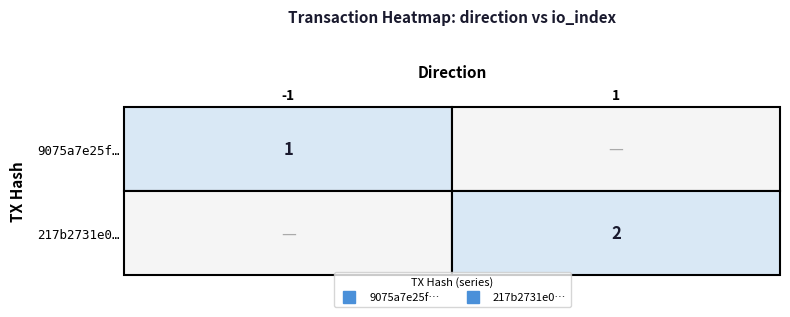

What is the greatest value displayed?

2